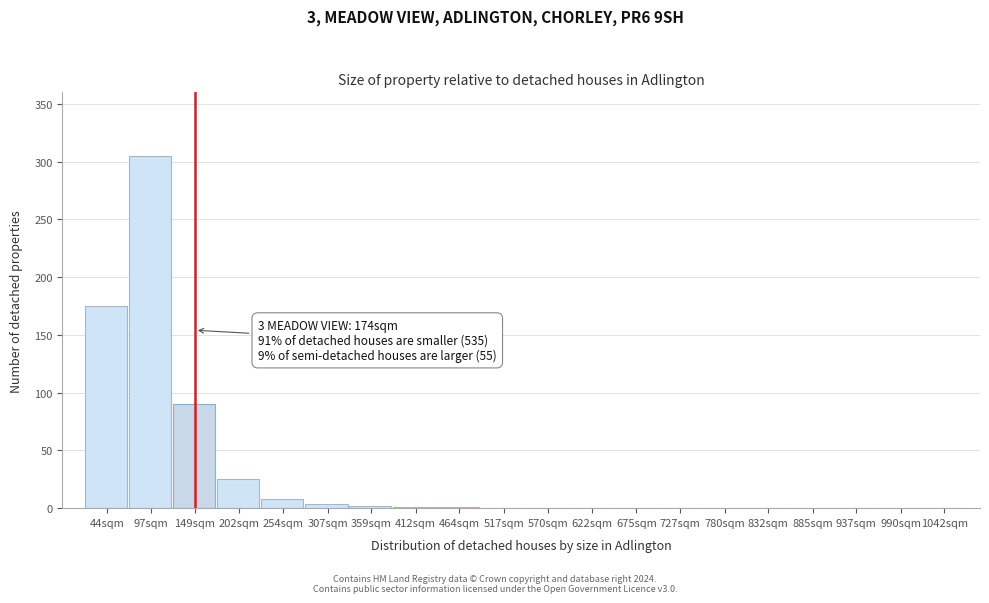

What is the sum of all values?

611